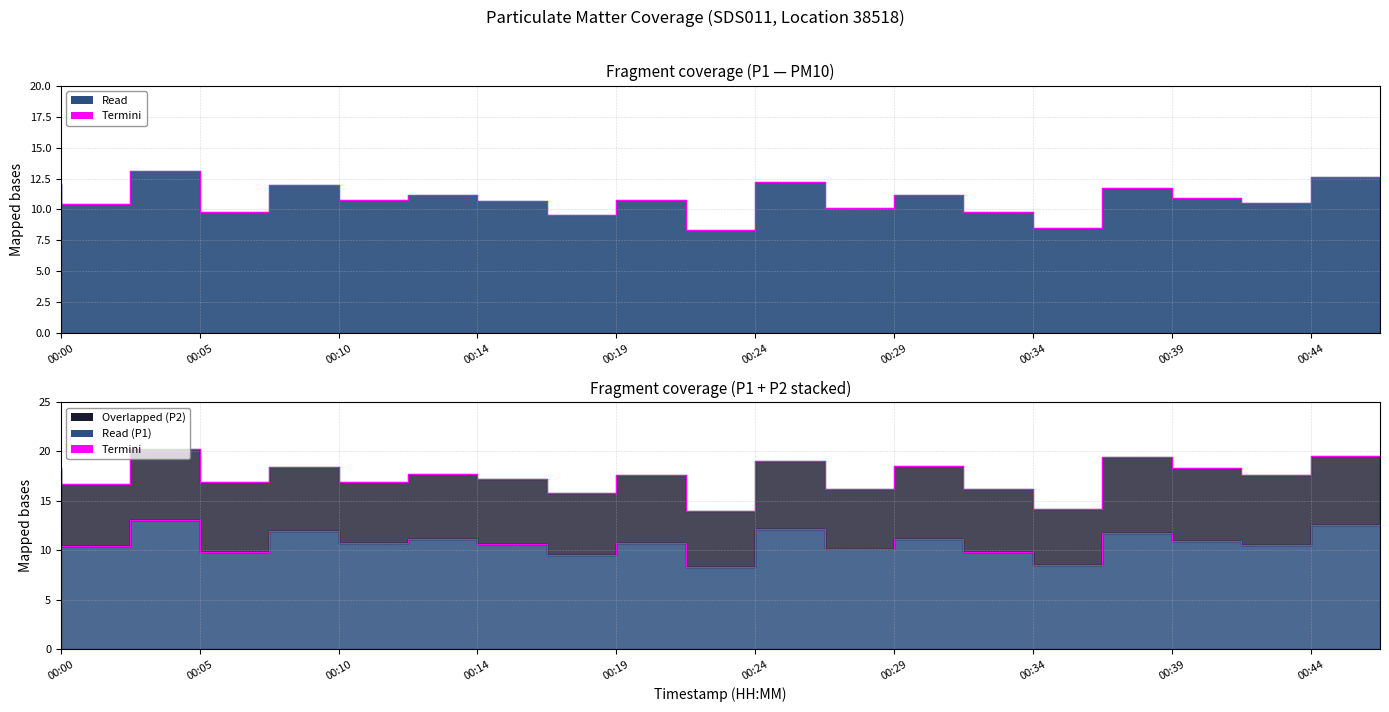

How many data points are less than 10?

5